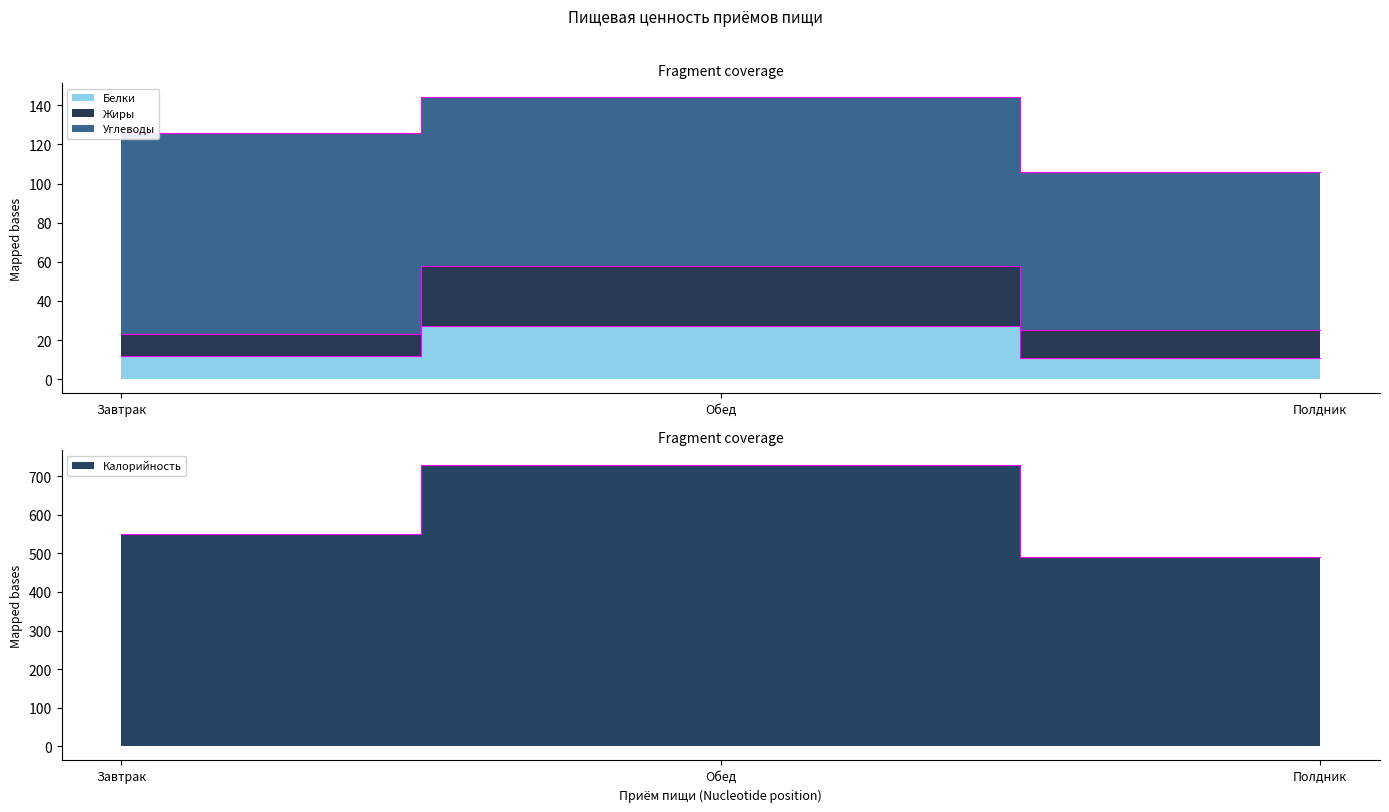

Between Обед and Полдник, which series saw the biggest shift?

Калорийность